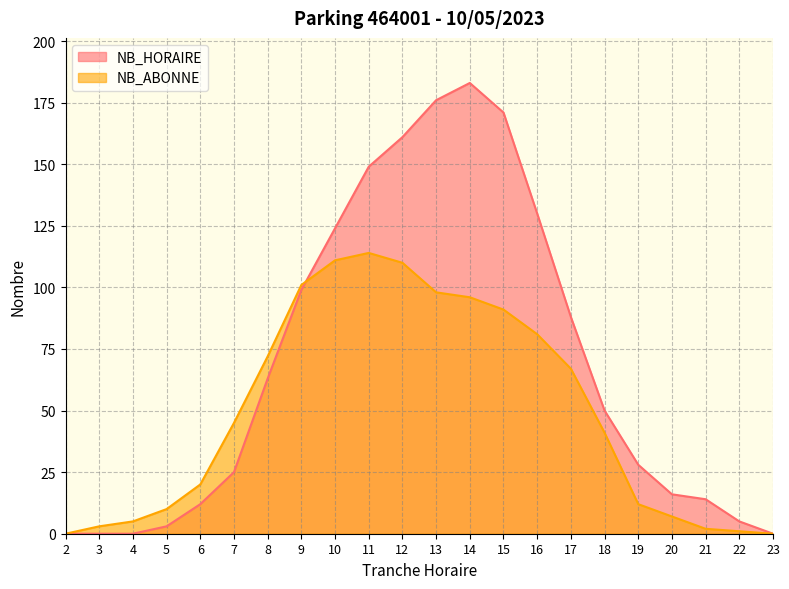

How many lines are shown in the chart?

2